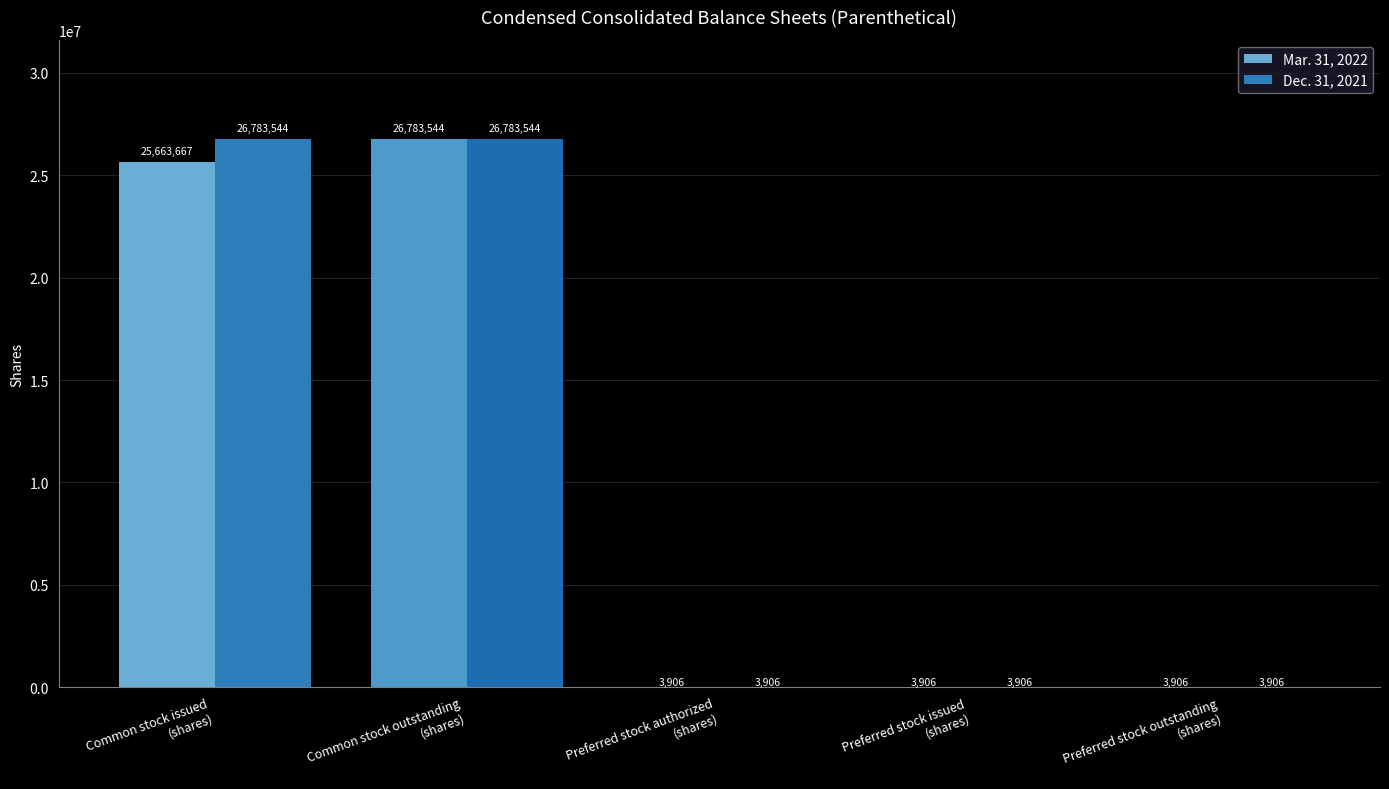

Which series has the largest total across all categories?

Dec. 31, 2021